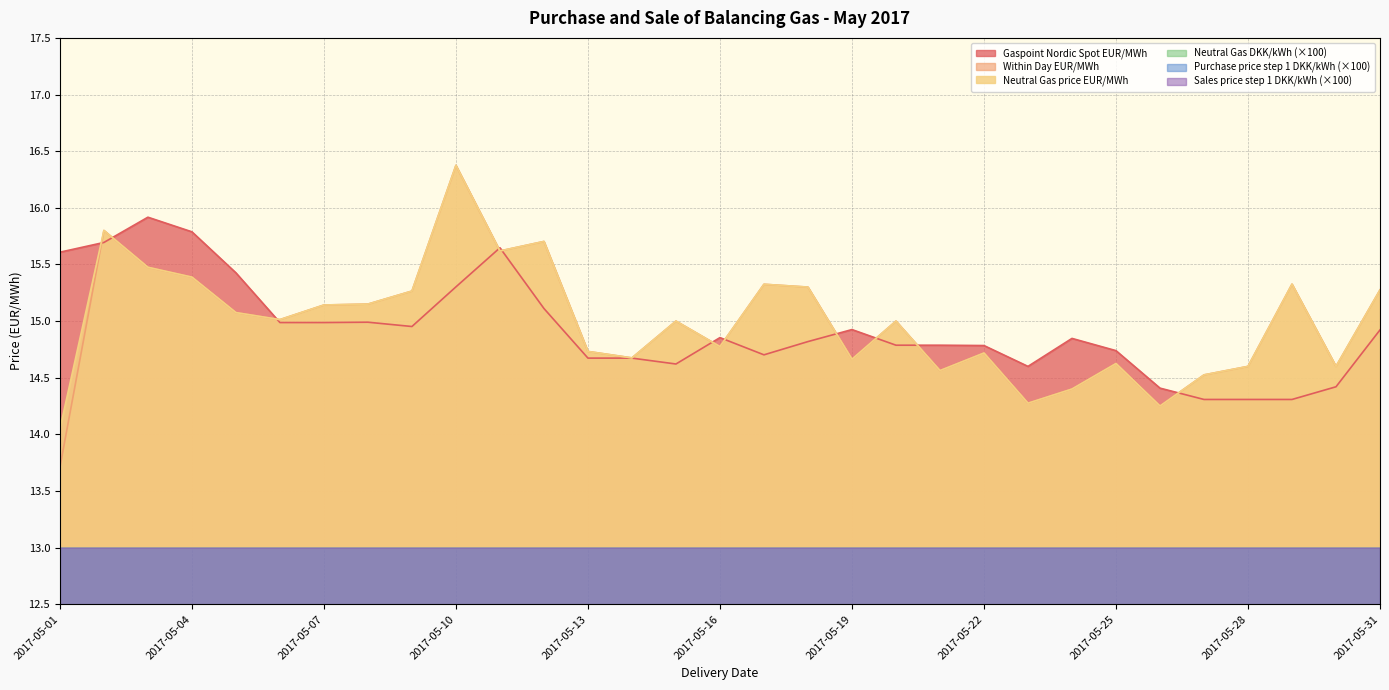

The value of Neutral Gas price EUR/MWh at 2017-05-05 is 15.1. True or false?

True